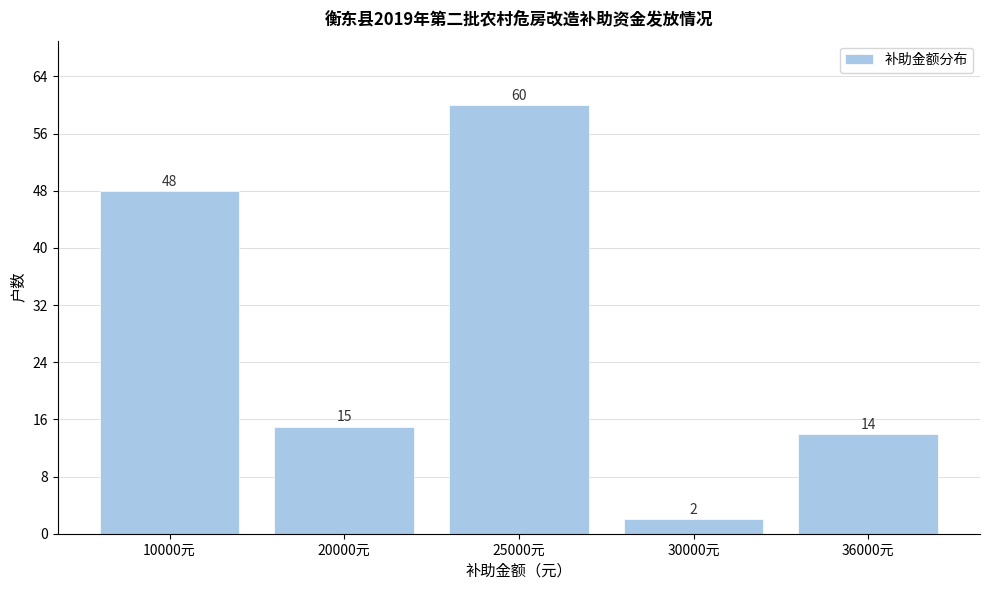

Reading left to right, what are all the values shown in this chart?

10000元=48	20000元=15	25000元=60	30000元=2	36000元=14